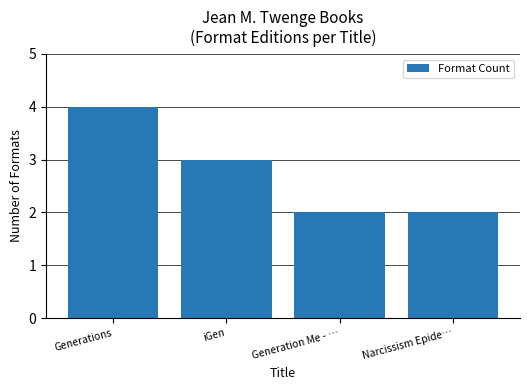

Approximately how many times larger is the value at iGen compared to Generation Me - …?

1.5